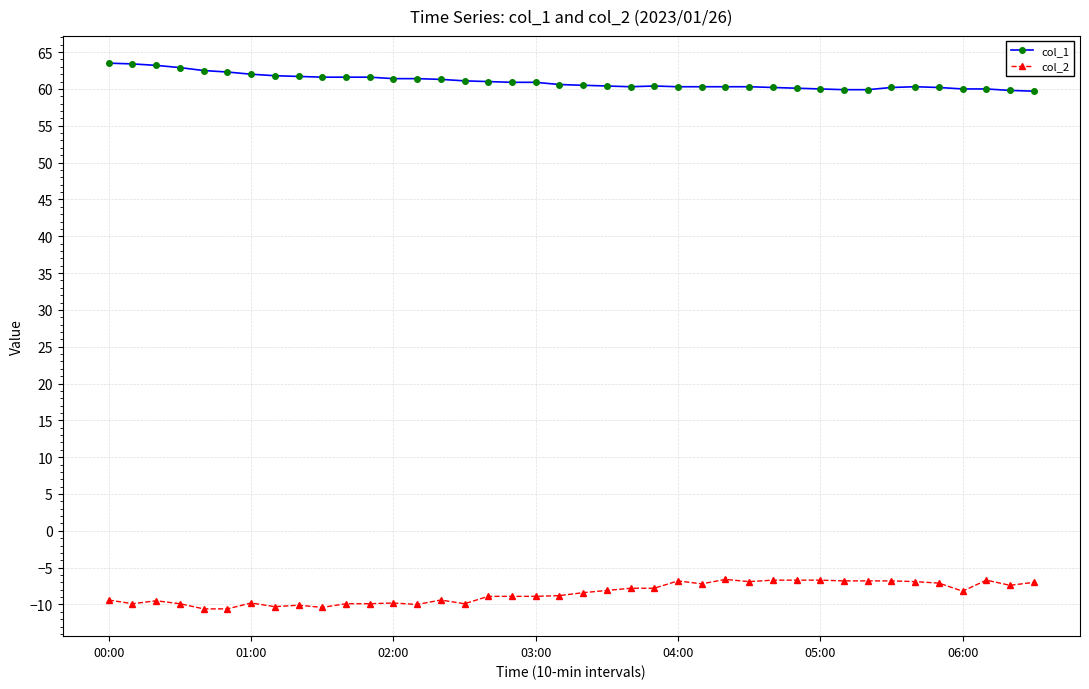

True or false: col_2 and col_1 intersect in this chart.

False